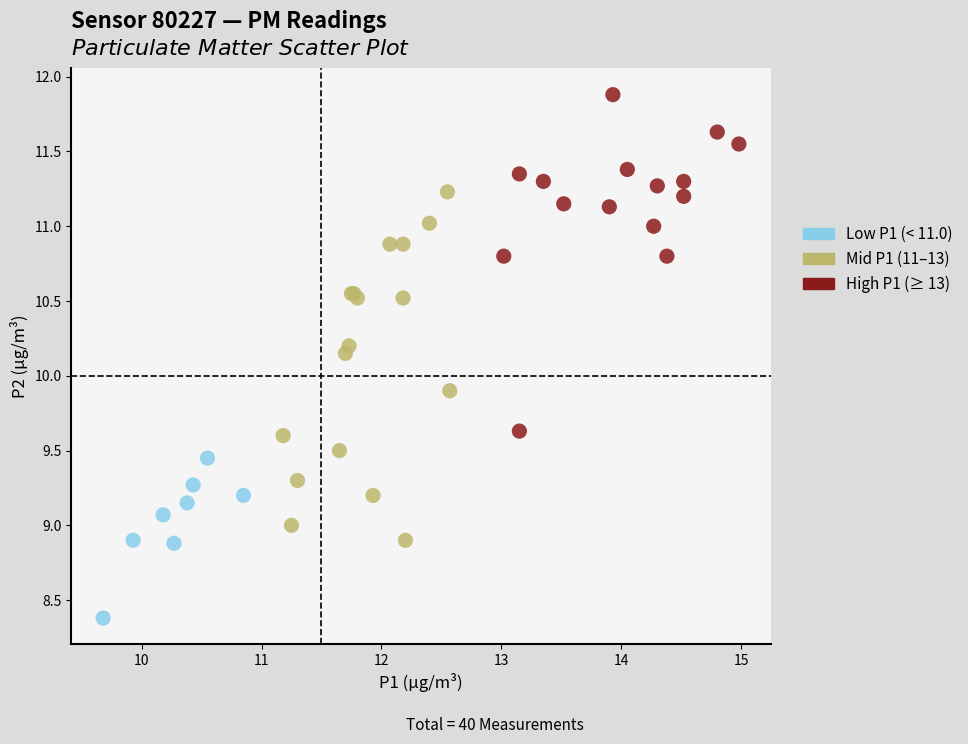

Which series contains the lowest Y value?

Low P1 (< 11.0)